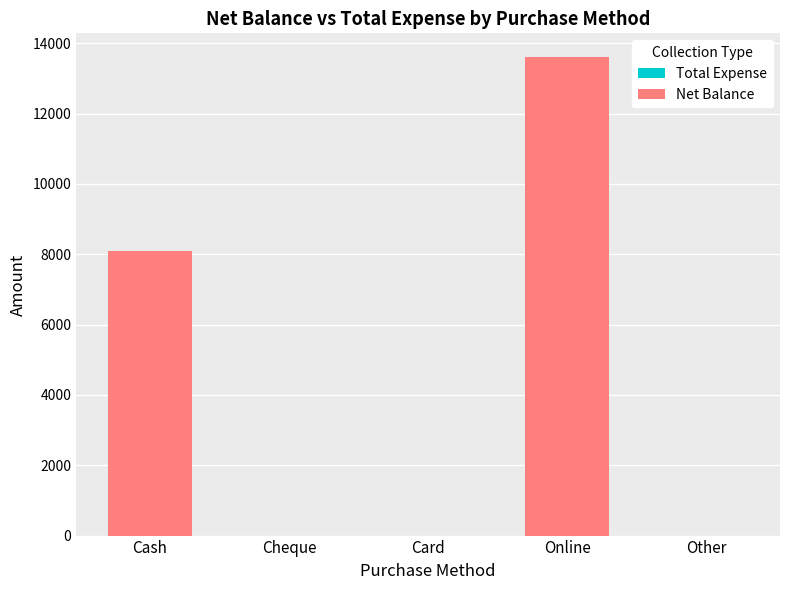

At which label is the value closest to 6800?

Cash